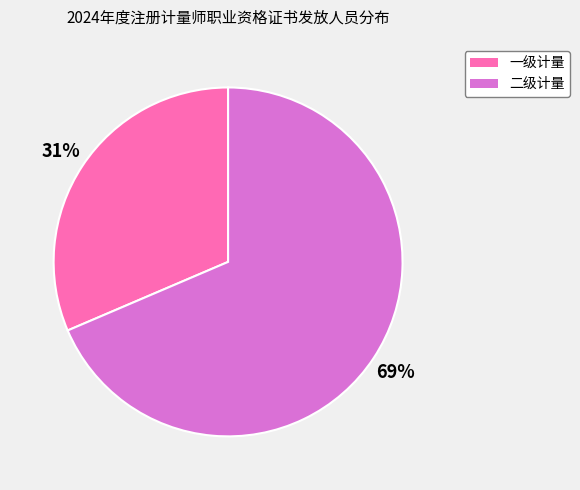

To the nearest percent, what portion does 一级计量 represent?

31%